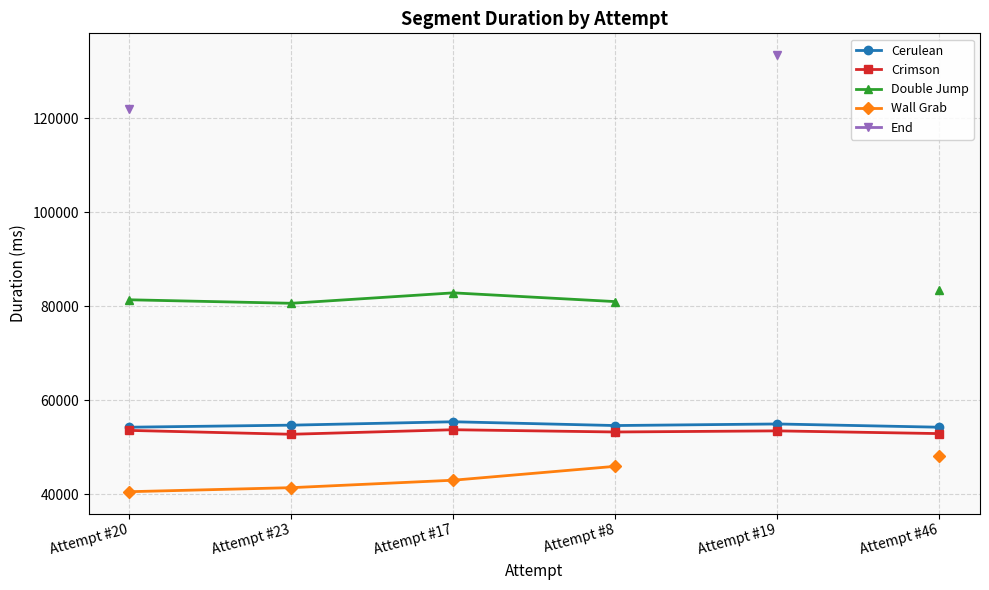

What is the average value of the Cerulean series?

54727